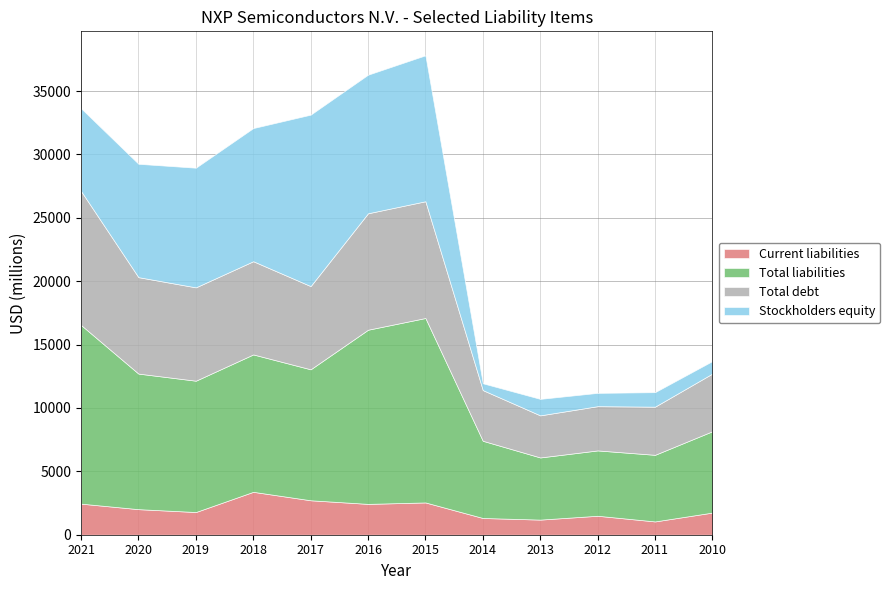

Reading right to left, list all the values displayed in this chart.

Current liabilities: 2010=1748	2011=1049	2012=1496	2013=1193	2014=1320	2015=2548	2016=2433	2017=2718	2018=3385	2019=1791	2020=2017	2021=2452
Total liabilities: 2010=6418	2011=5255	2012=5155	2013=4903	2014=6092	2015=14551	2016=13742	2017=10333	2018=10840	2019=10361	2020=10696	2021=14094
Total debt: 2010=4551	2011=3799	2012=3492	2013=3321	2014=3999	2015=9212	2016=9187	2017=6565	2018=7354	2019=7365	2020=7609	2021=10572
Stockholders equity: 2010=986	2011=1145	2012=1049	2013=1301	2014=538	2015=11515	2016=10935	2017=13527	2018=10505	2019=9441	2020=8944	2021=6528